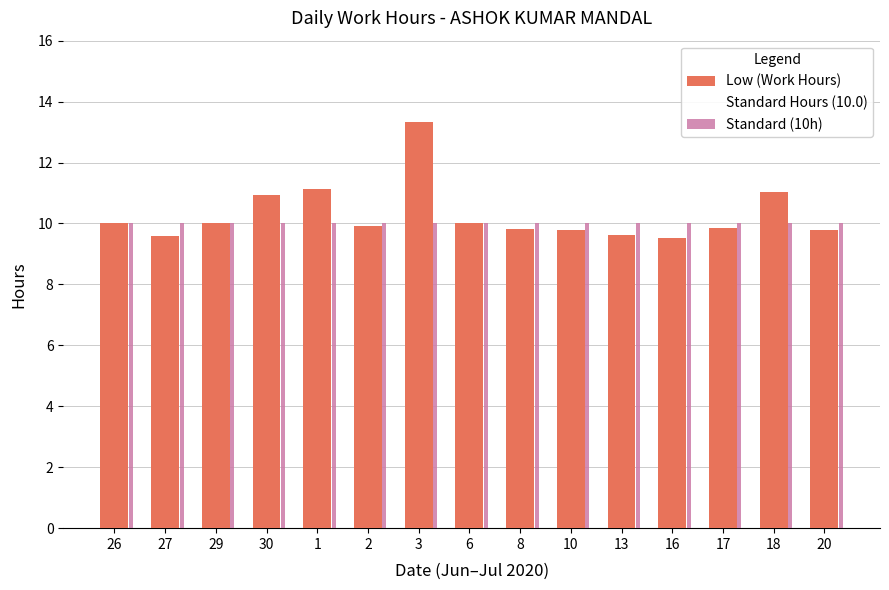

Which series changed the most between 29 and 17?

Low (Work Hours)